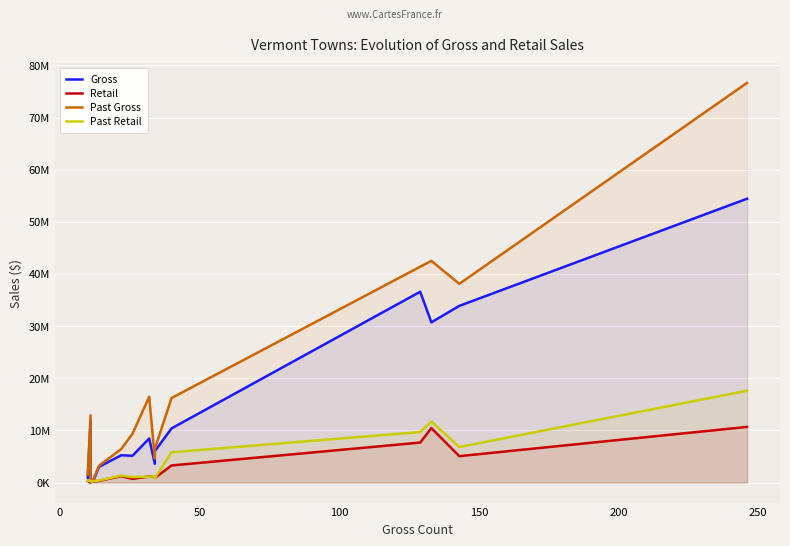

What is the average value of the Past Retail series?

3921073.2